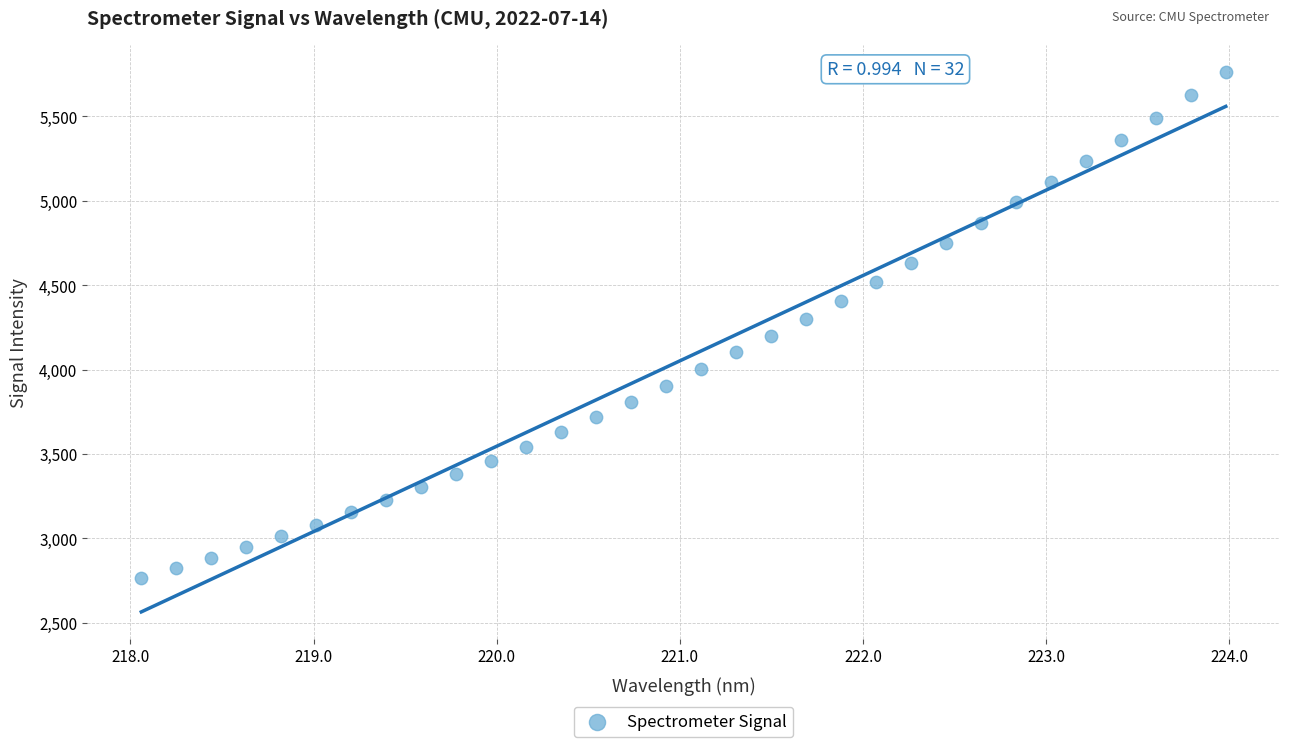

What is the range of X values (max minus min)?

5.9